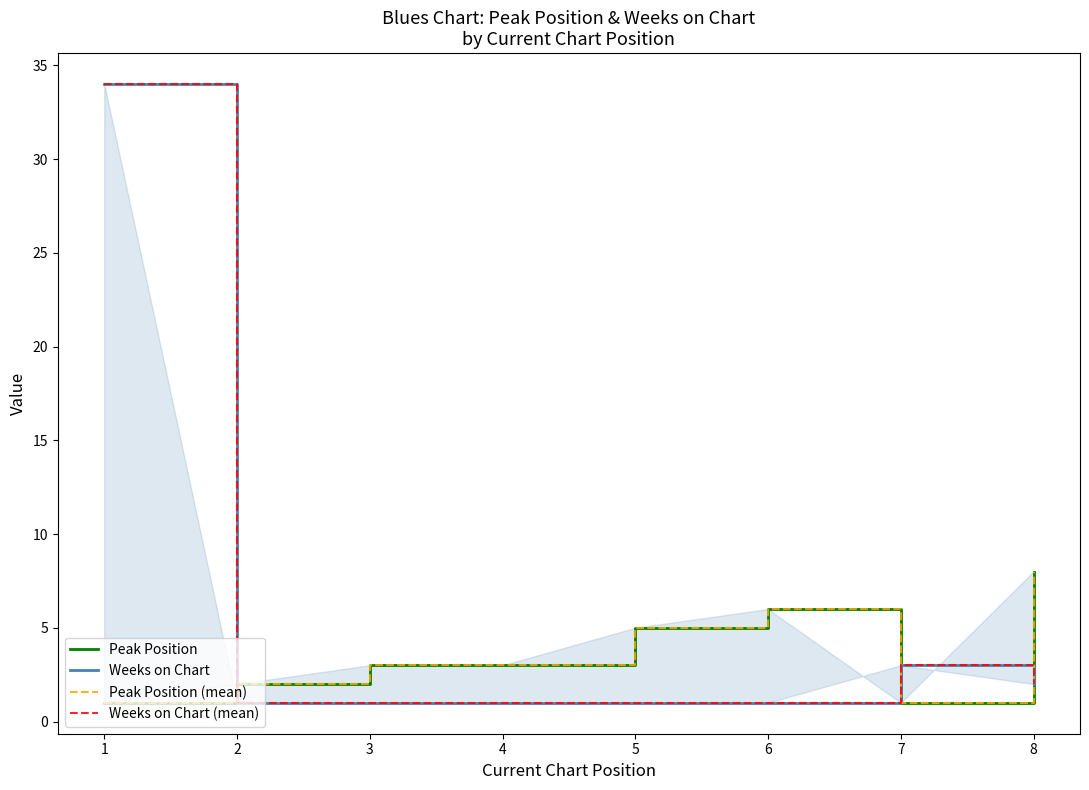

Reading left to right, list all the values displayed in this chart.

Peak Position: 1=1	2=2	3=3	4=3	5=5	6=6	7=1	8=8
Weeks on Chart: 1=34	2=1	3=1	4=1	5=1	6=1	7=3	8=2
Peak Position (mean): 1=1	2=2	3=3	4=3	5=5	6=6	7=1	8=8
Weeks on Chart (mean): 1=34	2=1	3=1	4=1	5=1	6=1	7=3	8=2